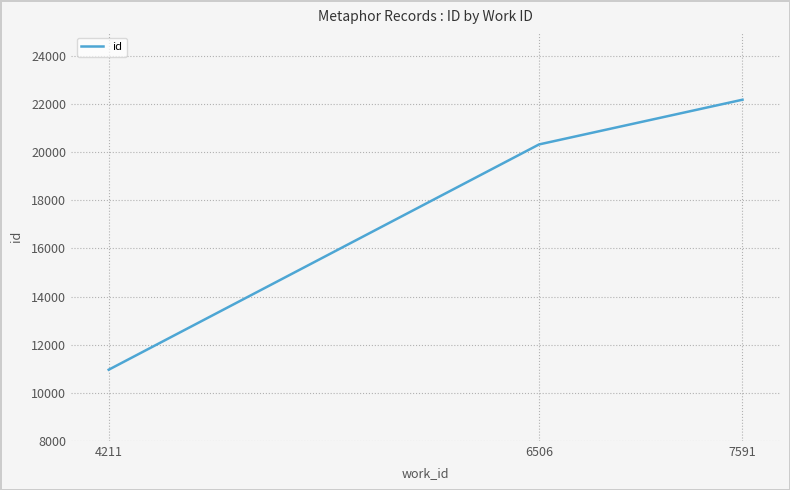

What is the change in value from 6506 to 7591?

+1860